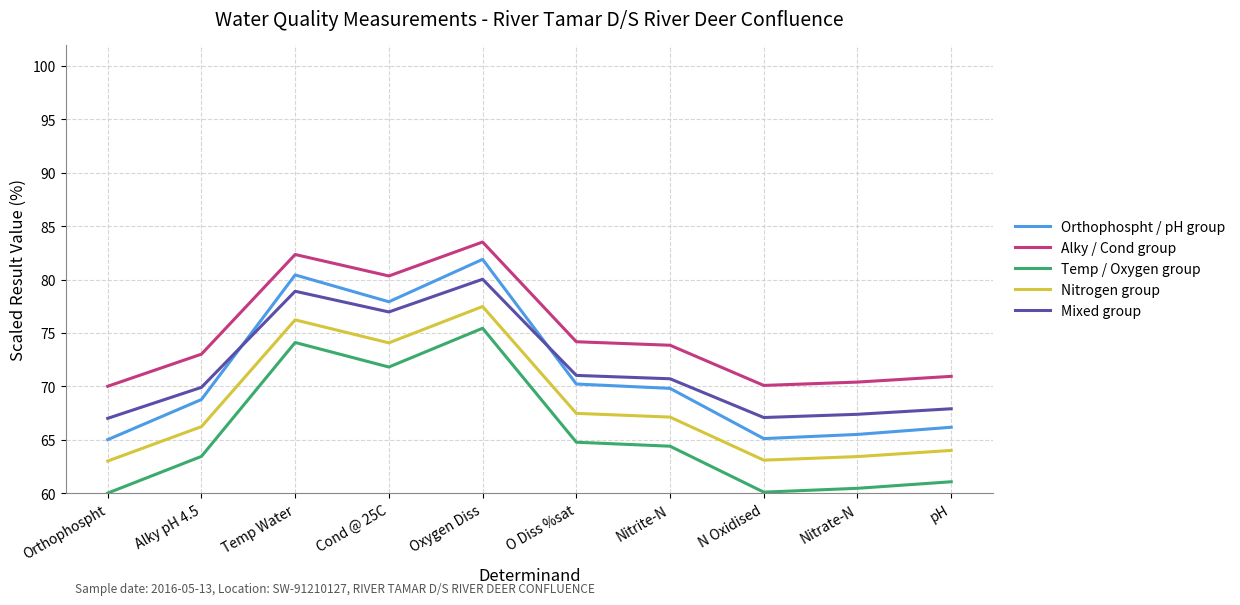

Rank the series at Orthophospht from lowest to highest value.

Temp / Oxygen group, Nitrogen group, Orthophospht / pH group, Mixed group, Alky / Cond group